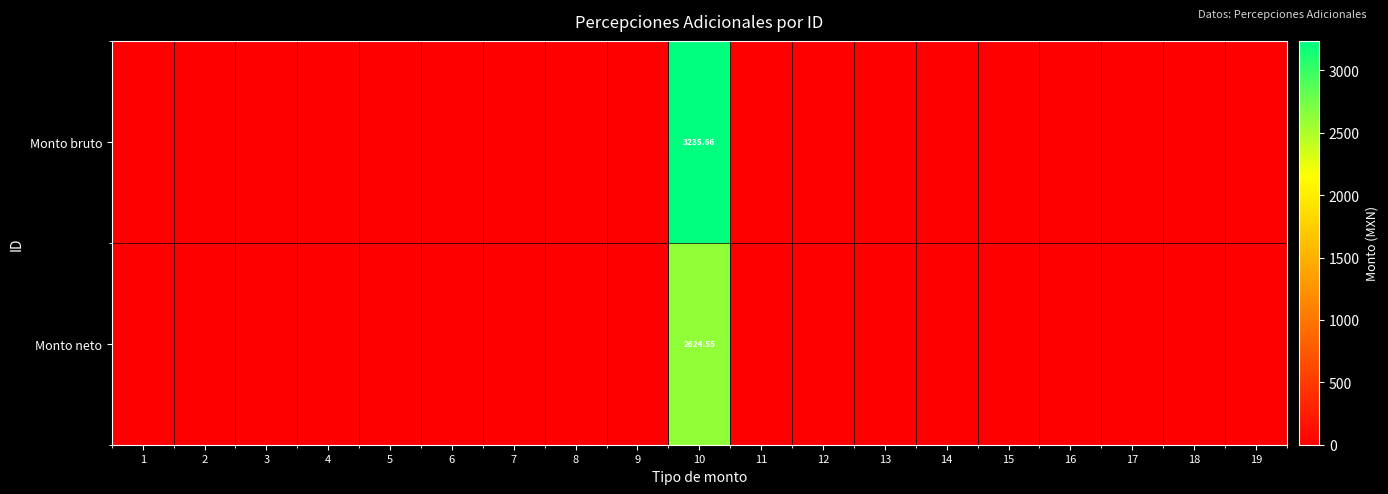

At how many categories does at least one series exceed 1675?

1